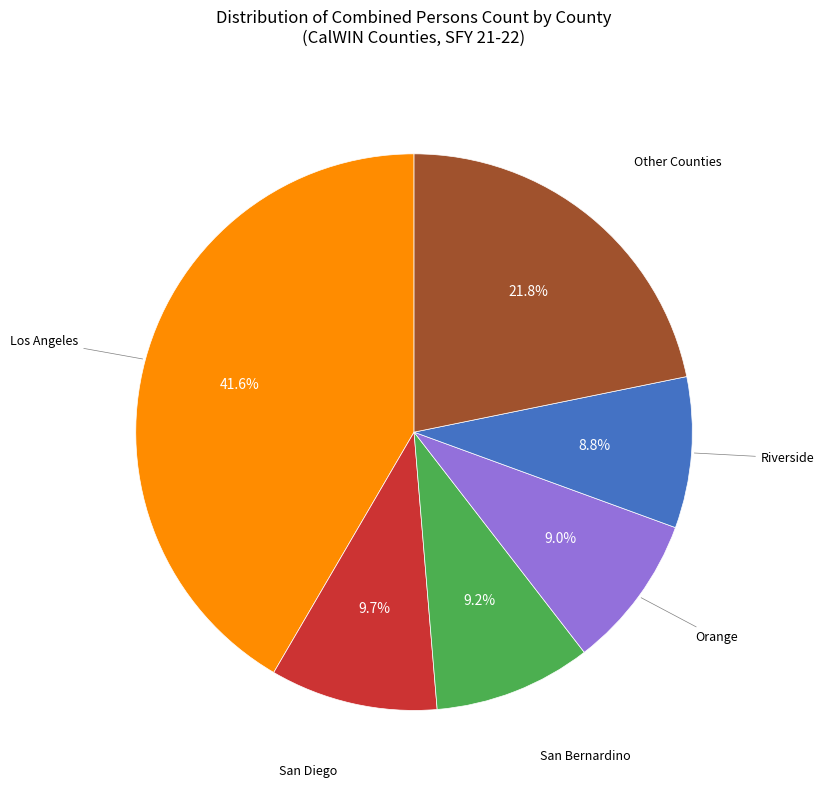

Is there a majority slice in this chart?

No